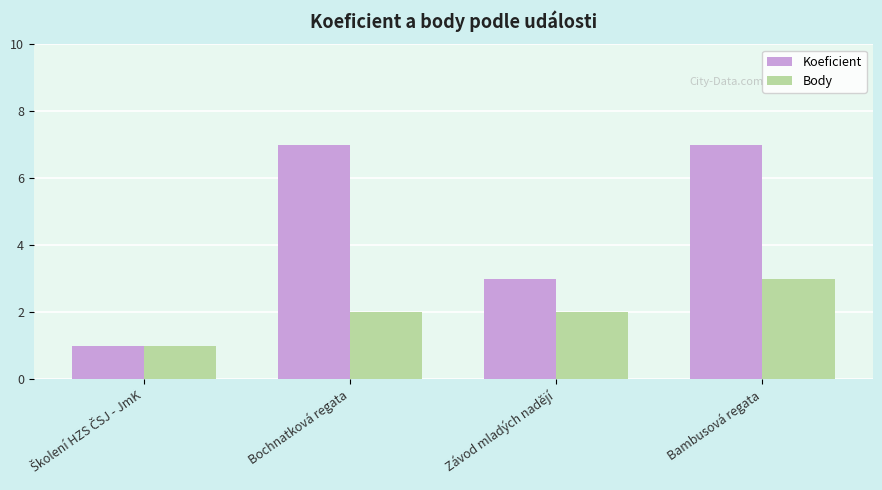

What are all the series names shown in the legend?

Koeficient, Body